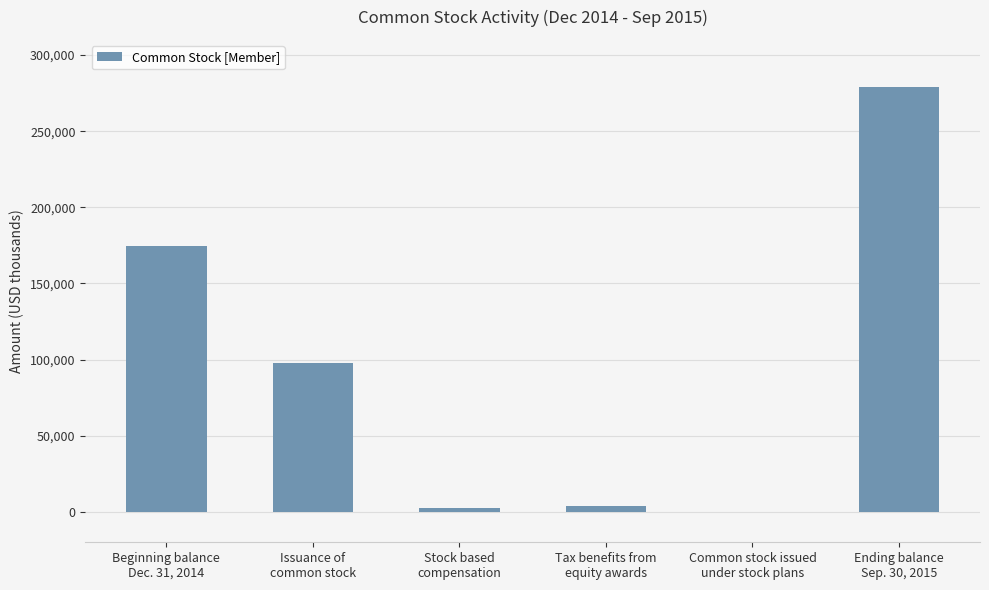

What is the sum of all values?

558046